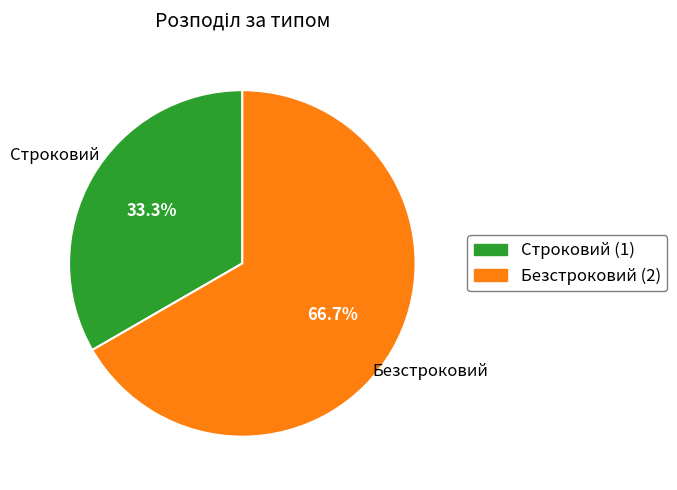

Does Строковий account for over 50% of the chart?

No